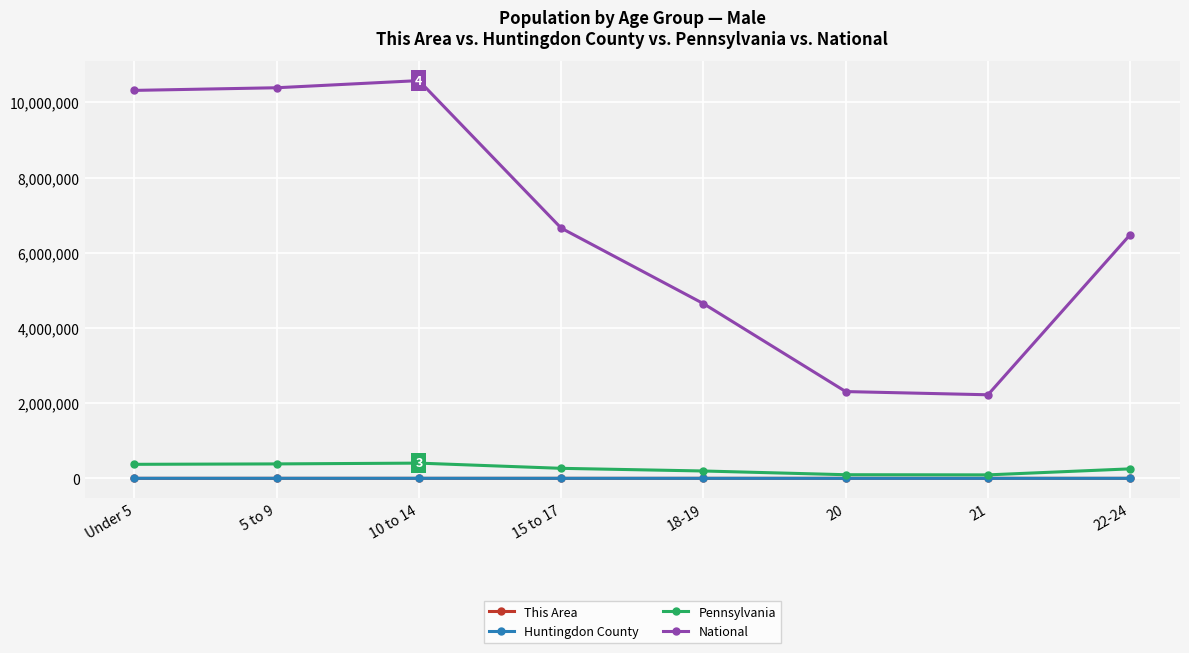

In National, how many points are higher than both neighbors (excluding endpoints)?

1